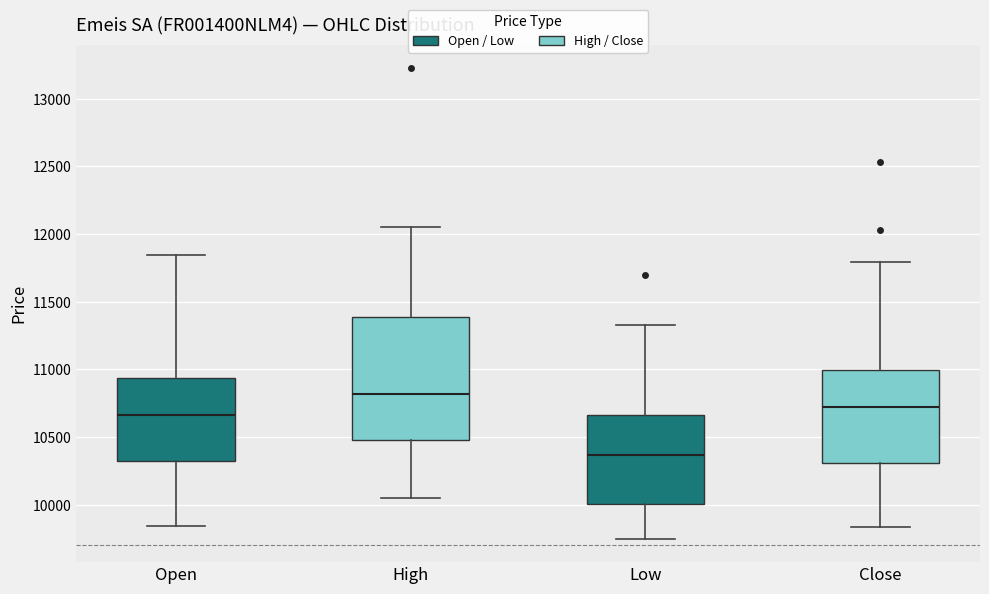

Which box has the highest median line?

High